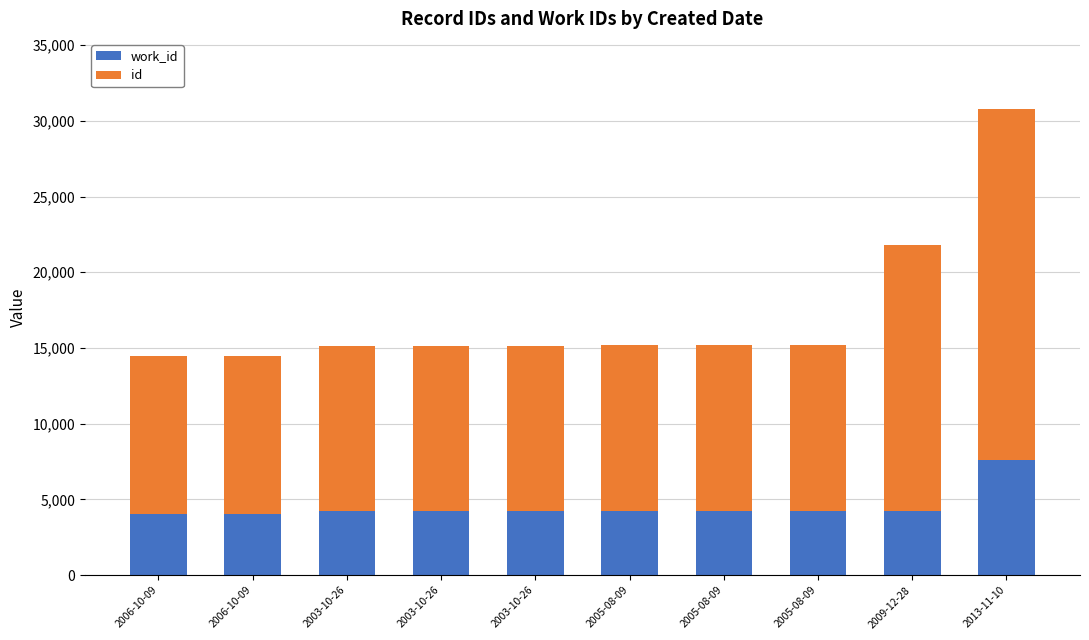

What are all the series names shown in the legend?

work_id, id